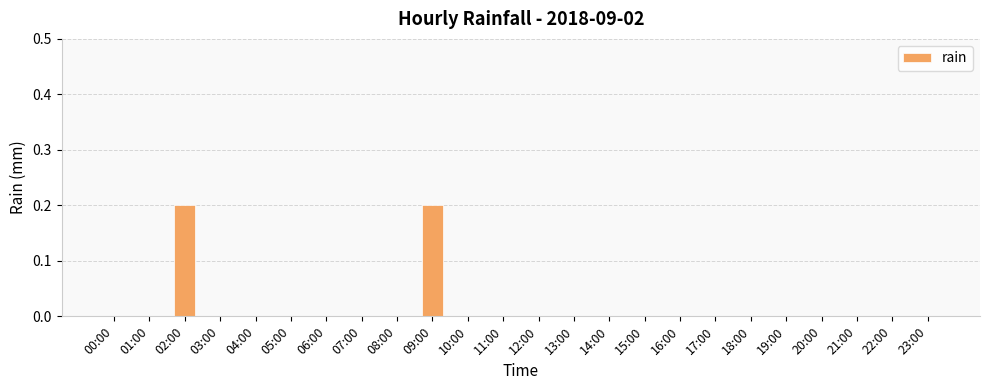

What is the sum of all values?

0.4